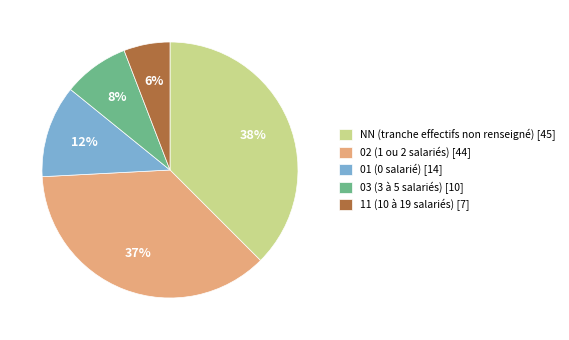

Is the sum of NN (tranche effectifs non renseigné) [45] and 03 (3 à 5 salariés) [10] greater than half?

No